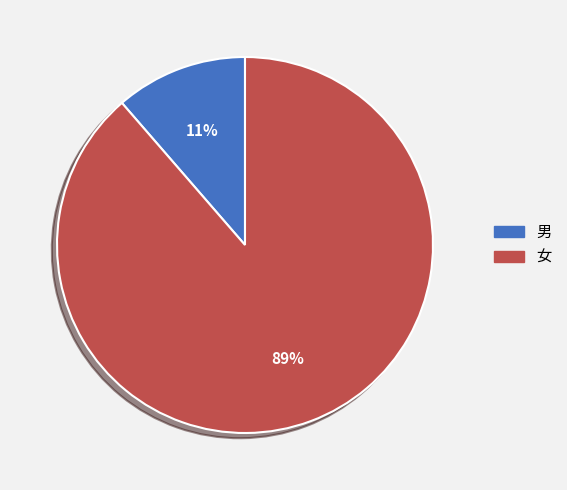

Count the number of slices in the pie.

2